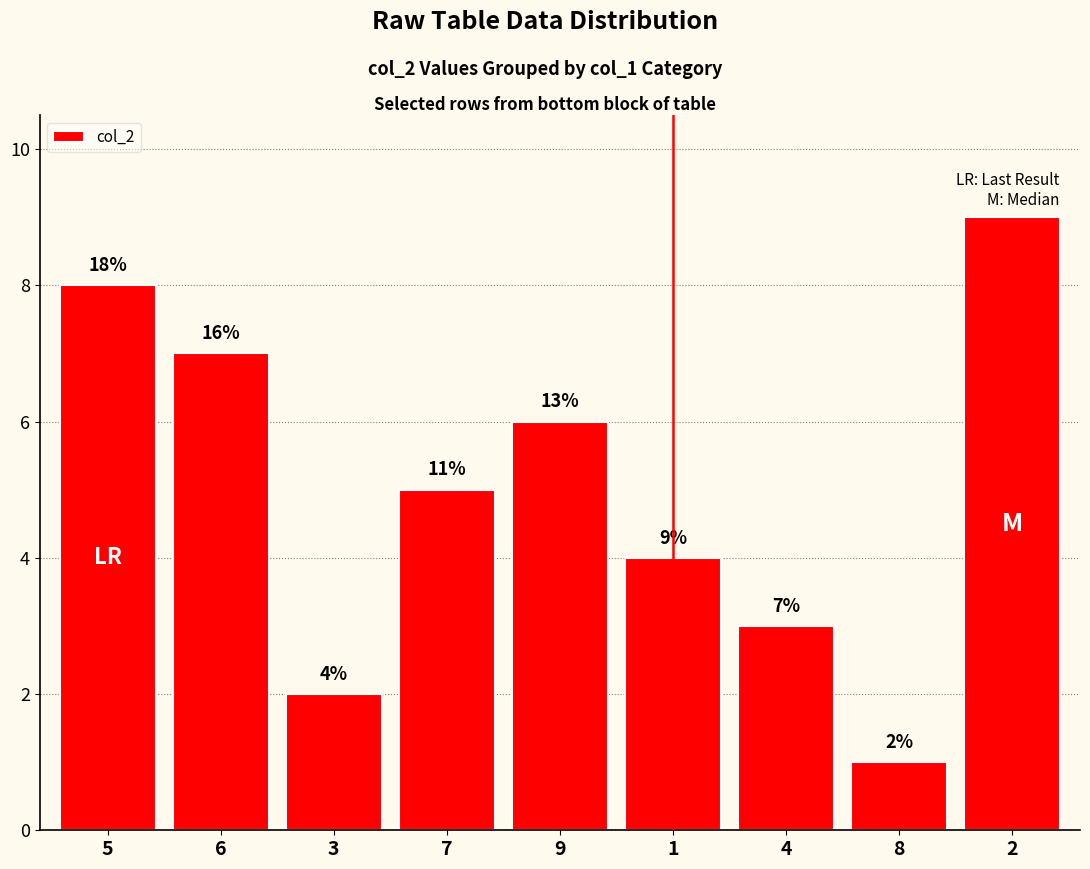

What is the average value?

5